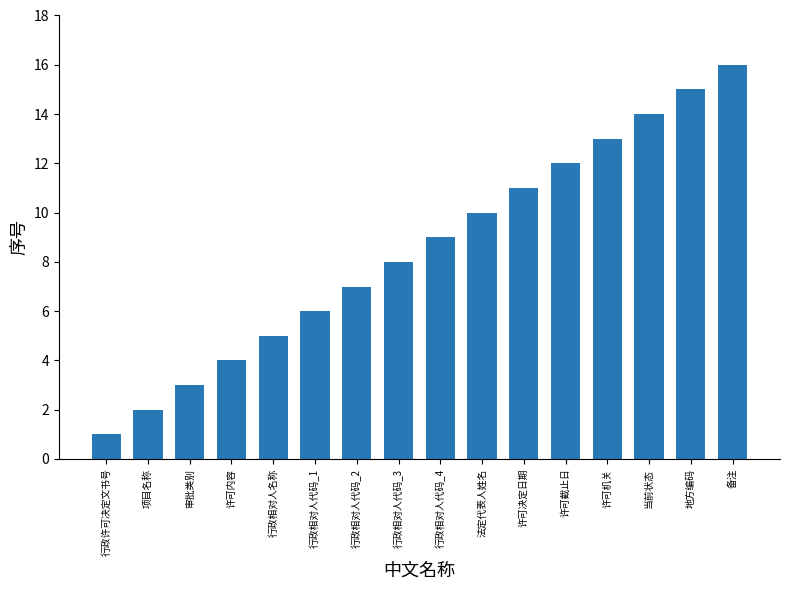

True or false: the data shows 16 at 行政相对人代码_4.

False